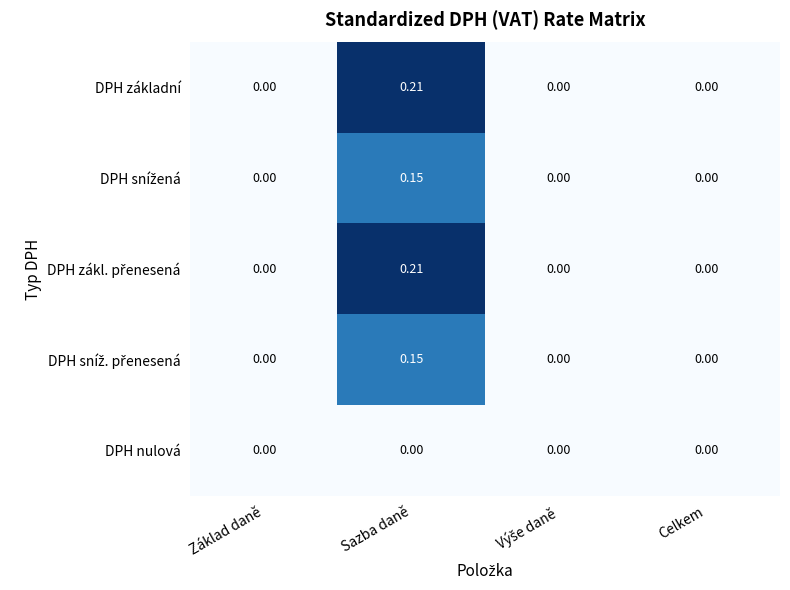

Which category has the highest value in the DPH základní series?

Sazba daně